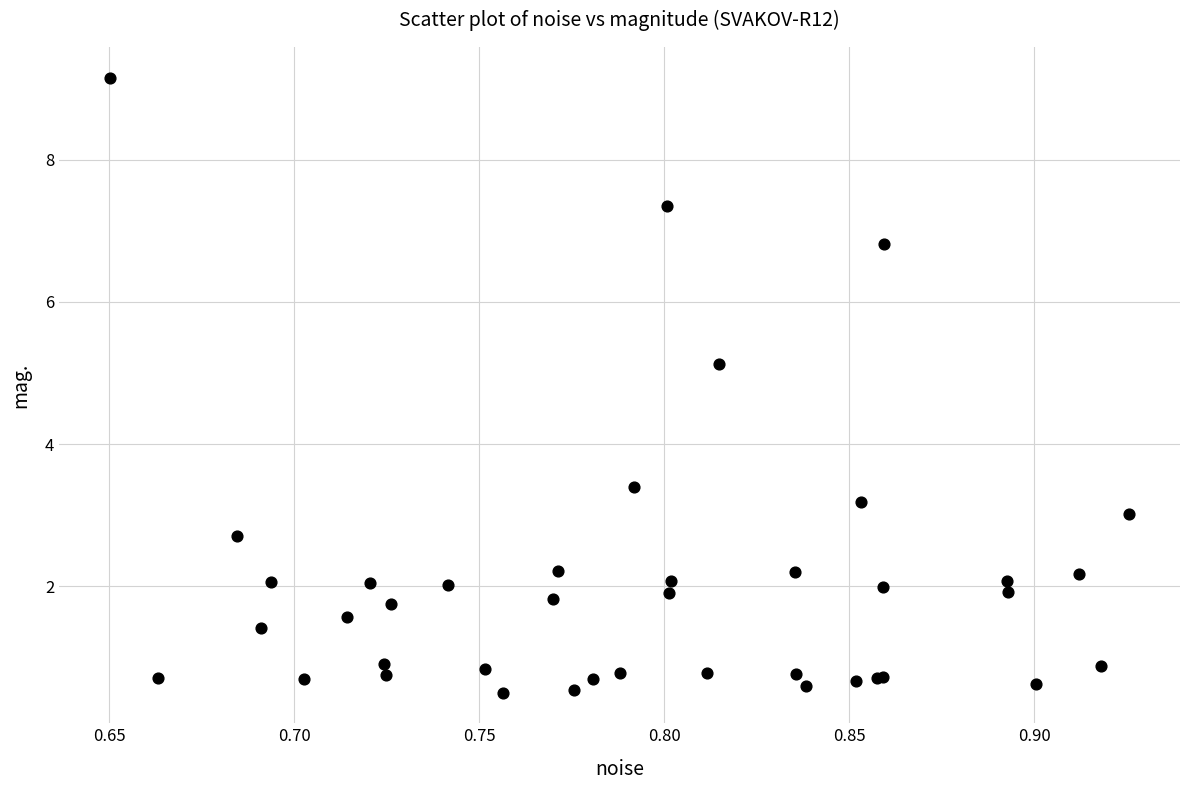

What Y value in the scatter plot is closest to 4?

3.4